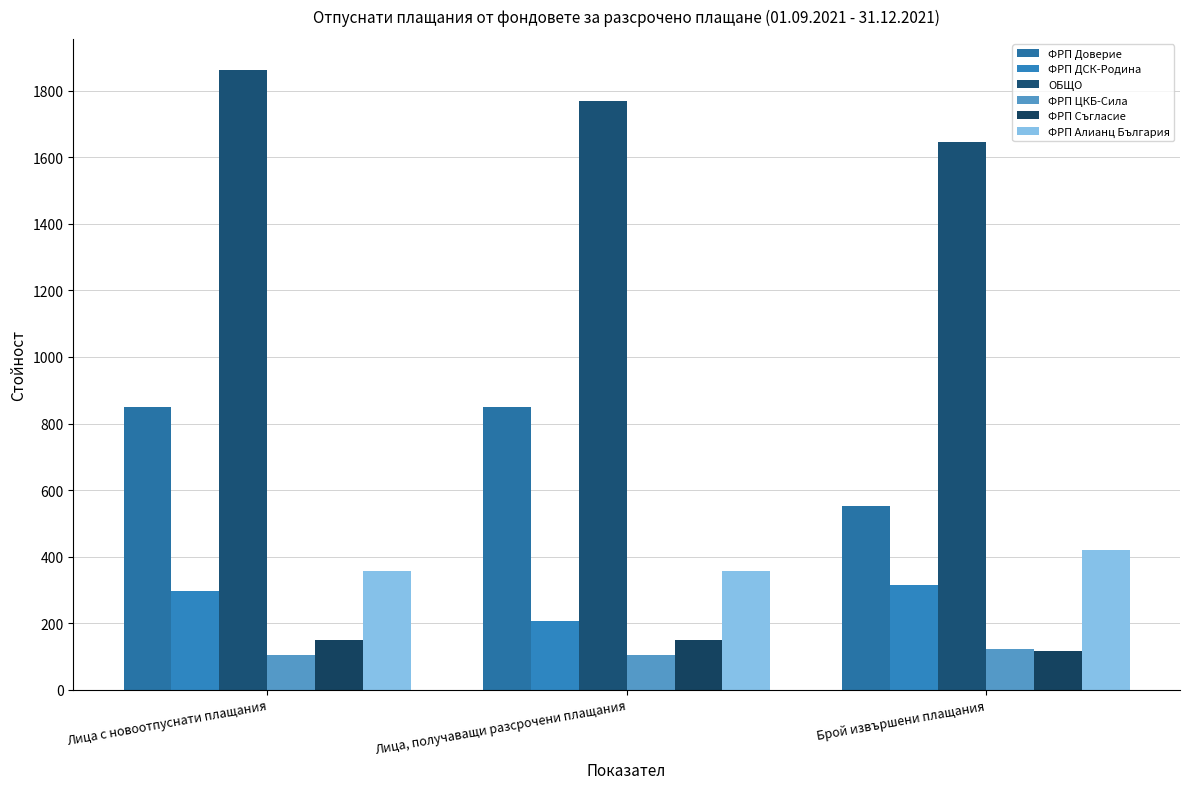

What is the label of the 2nd bar from the left?

Лица, получаващи разсрочени плащания